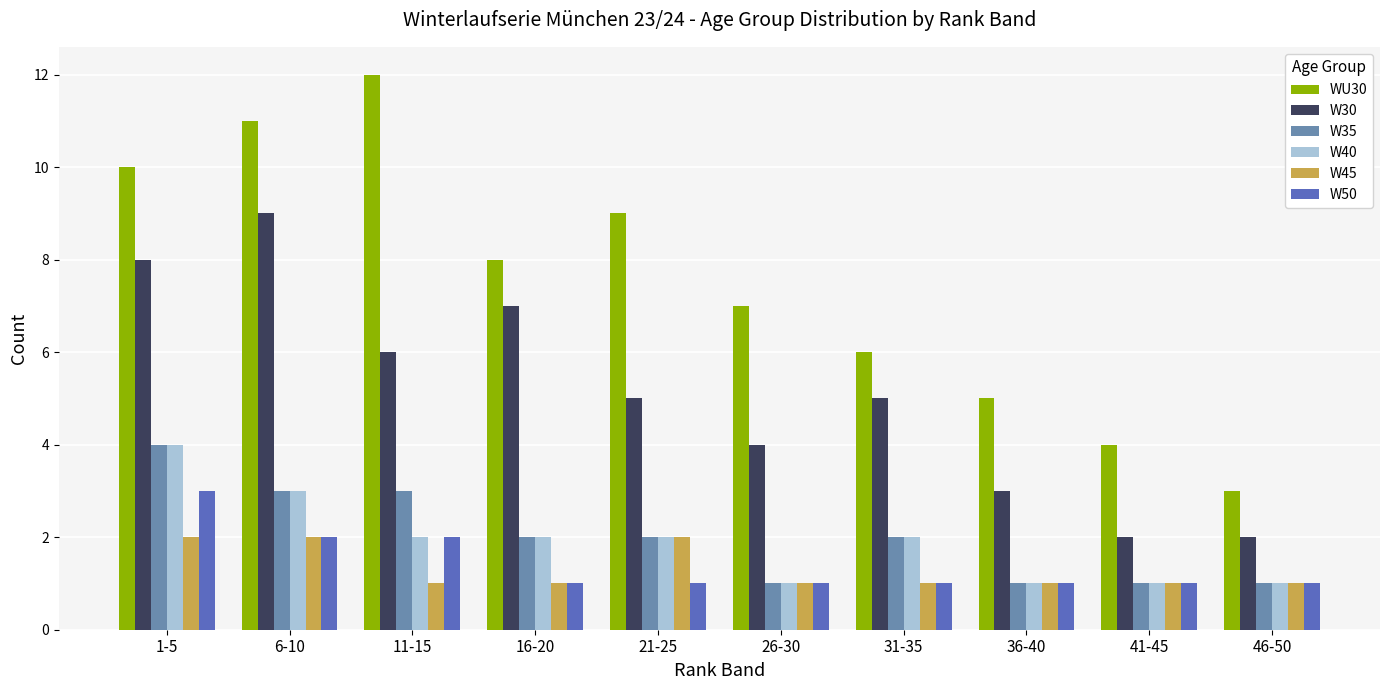

What is the label of the 9th bar from the right?

6-10